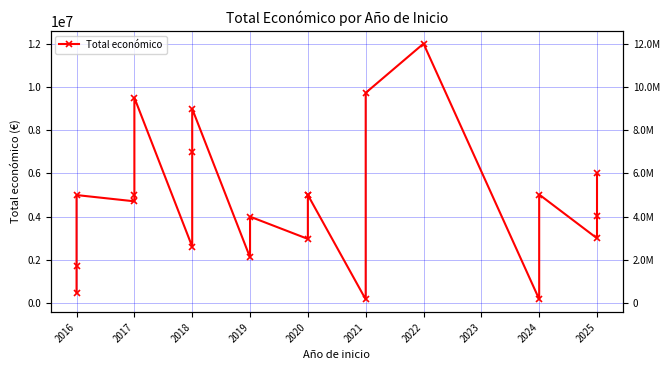

How many points are lower than both their immediate neighbors (excluding endpoints)?

7